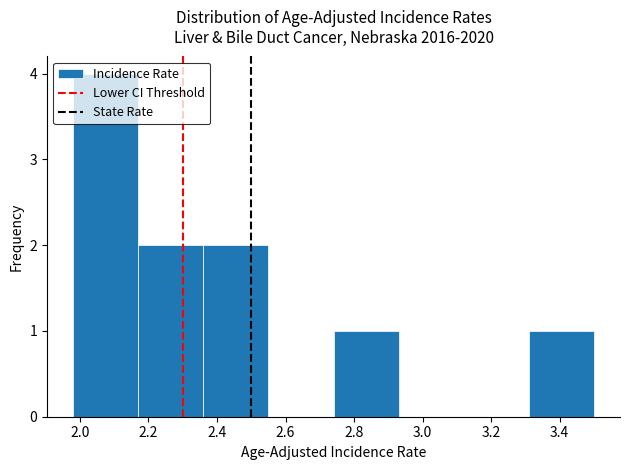

Reading left to right, list every bar in this chart as the range it spans on the x-axis followed by its height. Neither the bar edges nor the heights are printed on the chart, so give them approximately, as read against the axes.

1.98 to 2.17: 4
2.17 to 2.36: 2
2.36 to 2.55: 2
2.55 to 2.74: 0
2.74 to 2.93: 1
2.93 to 3.12: 0
3.12 to 3.31: 0
3.31 to 3.50: 1